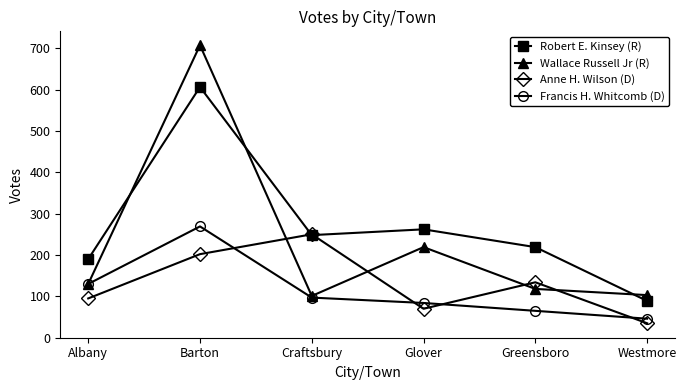

How many values in the Robert E. Kinsey (R) series are below 248?

3